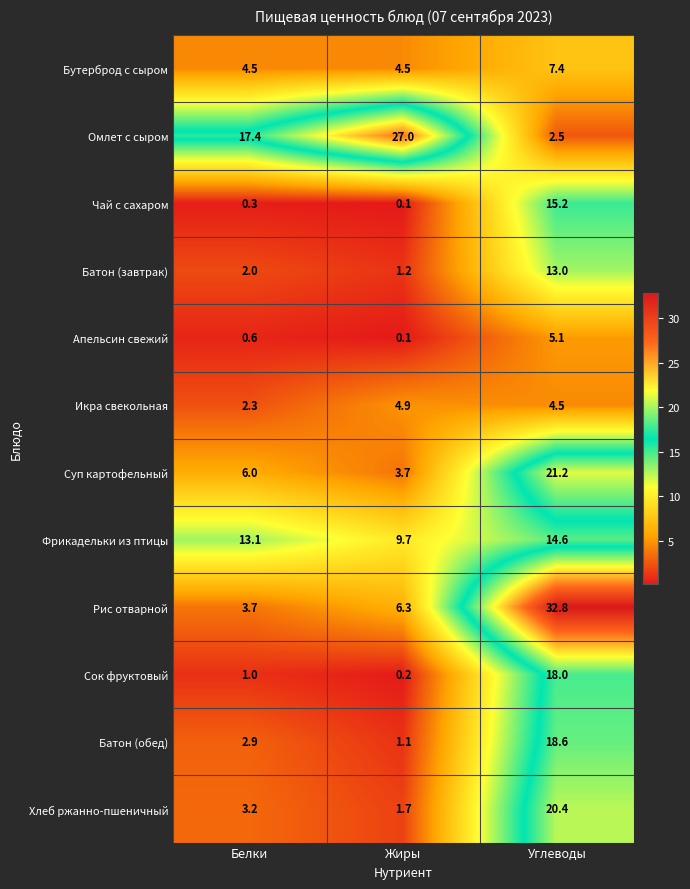

Which series changed the most between Белки and Жиры?

Омлет с сыром